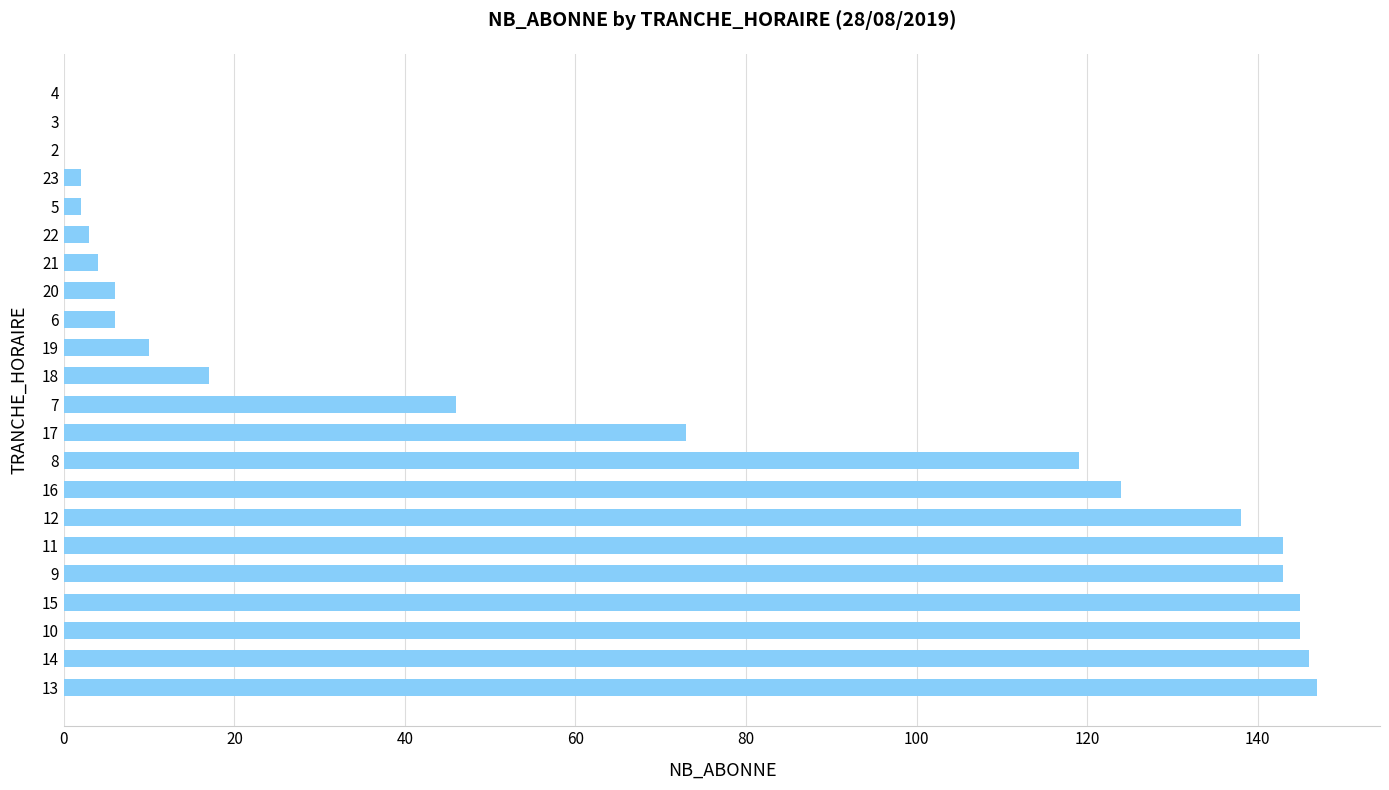

What is the approximate value at 13, to the nearest 5?

145